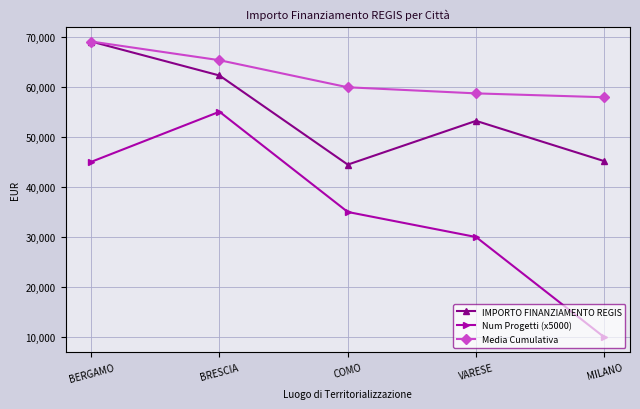

Does the chart have visible grid lines?

Yes